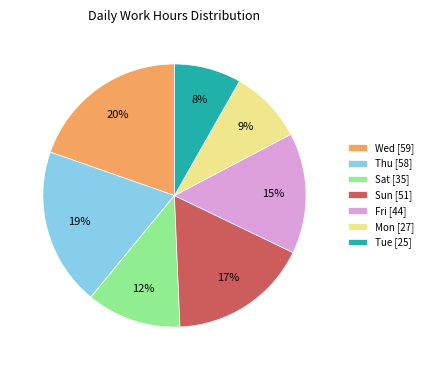

Is the sum of Fri [44] and Wed [59] greater than half?

No